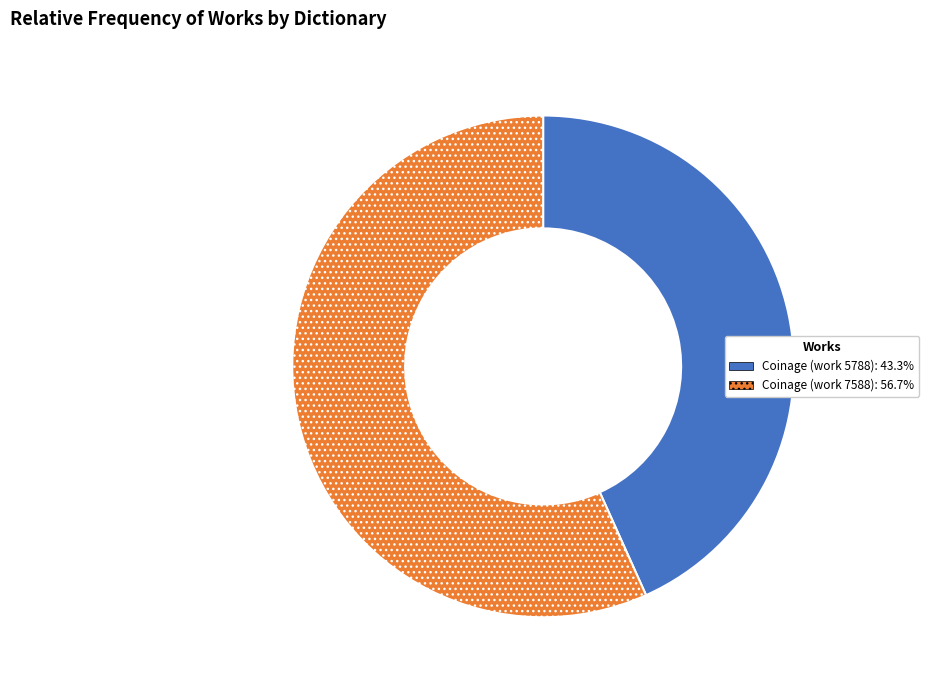

How many slices are in this pie chart?

2